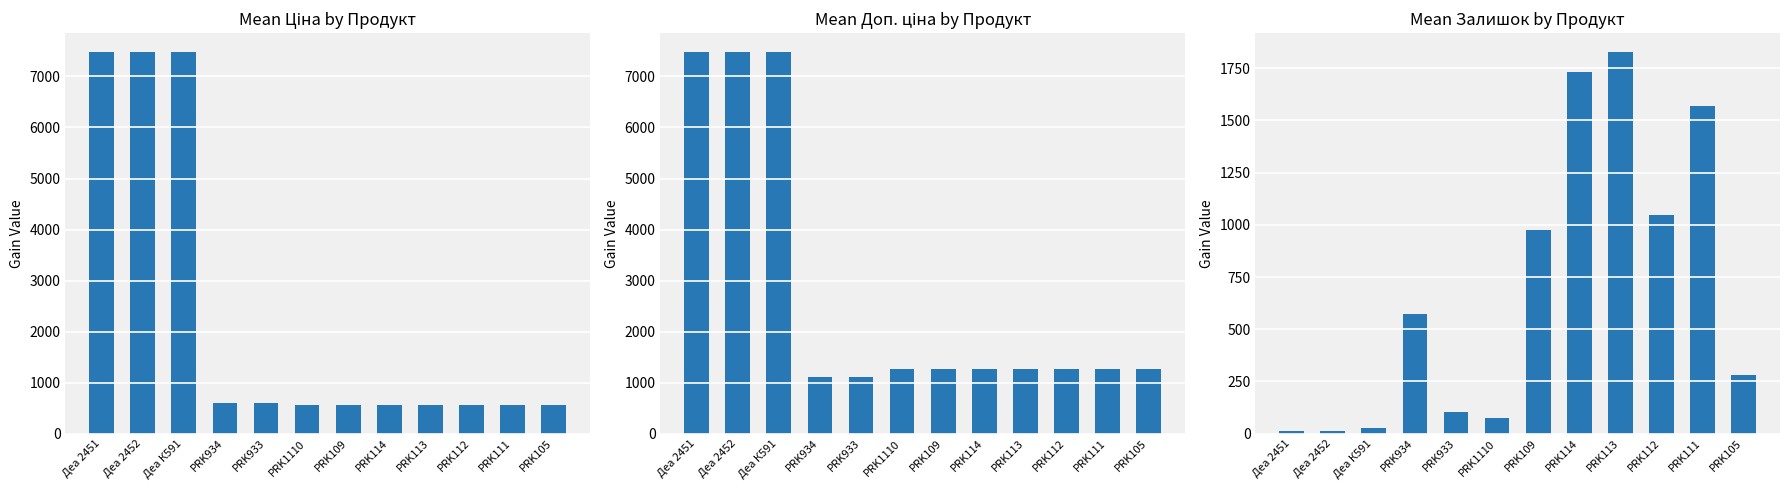

Reading left to right, extract all data points from this chart.

Ціна: Деа 2451=7474.4	Деа 2452=7474.4	Деа К591=7474.4	PRK934=608.3	PRK933=608.3	PRK1110=555.8	PRK109=555.8	PRK114=555.8	PRK113=555.8	PRK112=555.8	PRK111=555.8	PRK105=555.8
Доп. ціна: Деа 2451=7474.4	Деа 2452=7474.4	Деа К591=7474.4	PRK934=1115.3	PRK933=1115.3	PRK1110=1273.8	PRK109=1273.8	PRK114=1273.8	PRK113=1273.8	PRK112=1273.8	PRK111=1273.8	PRK105=1273.8
Залишок: Деа 2451=15.0	Деа 2452=14.0	Деа К591=27.0	PRK934=574.0	PRK933=105.0	PRK1110=73.0	PRK109=974.0	PRK114=1731.0	PRK113=1826.0	PRK112=1045.0	PRK111=1569.0	PRK105=280.0